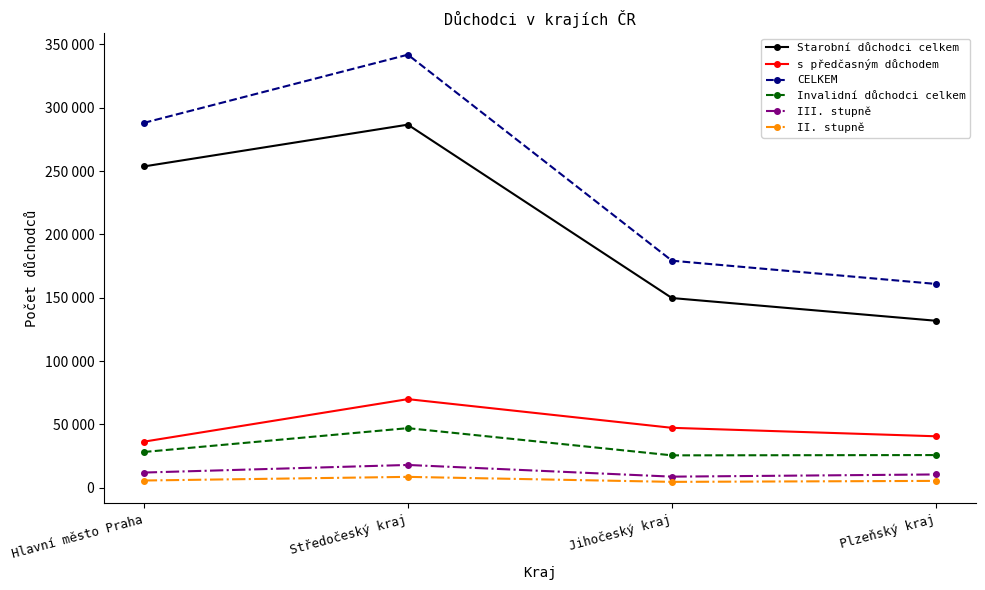

Is this an area chart (filled region under the line)?

No